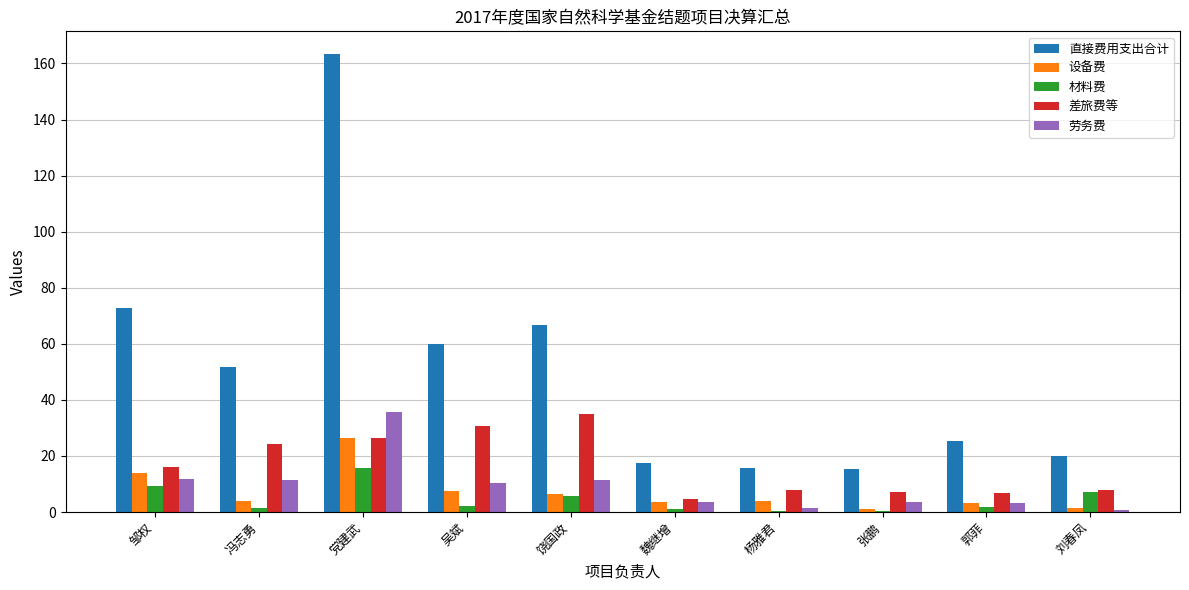

At which category is the sum across all series the highest?

党建武